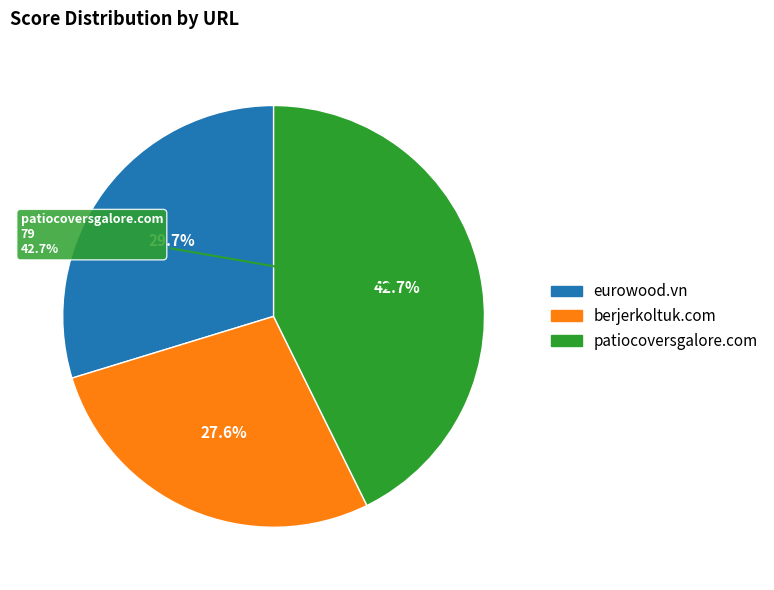

Between eurowood.vn and berjerkoltuk.com, which is larger?

eurowood.vn